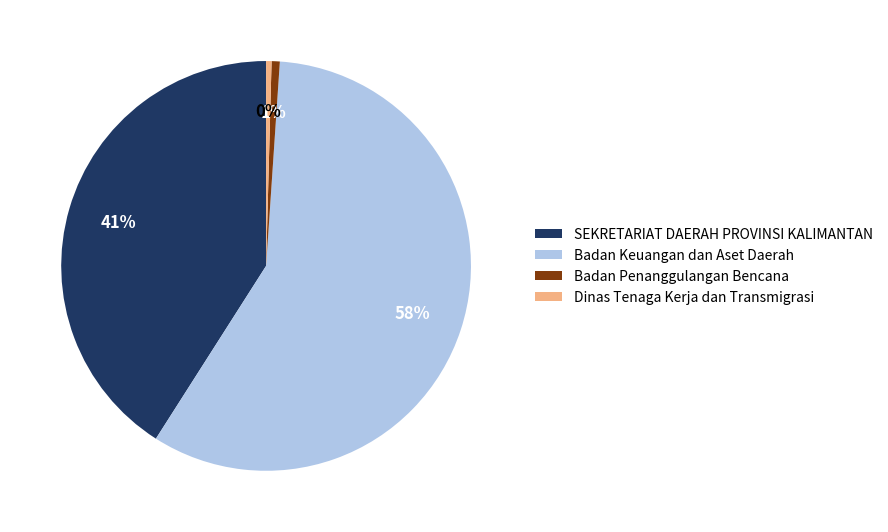

The Badan Keuangan dan Aset Daerah slice represents 44% of the pie. True or false?

False